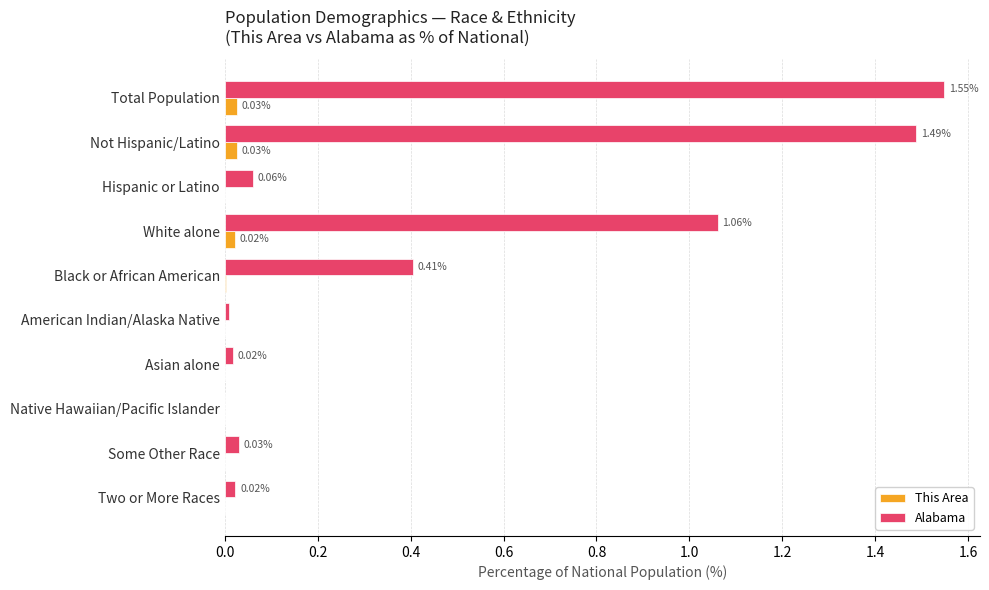

Where is Alabama nearest to the value 0?

Native Hawaiian/Pacific Islander